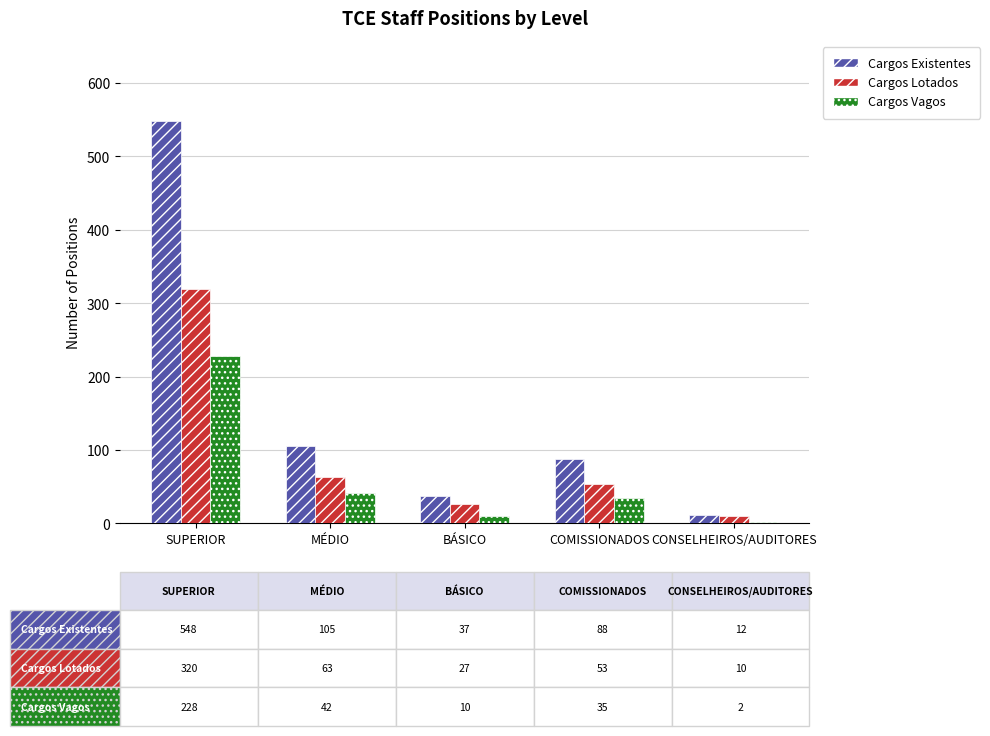

What is the minimum value shown in the chart?

2